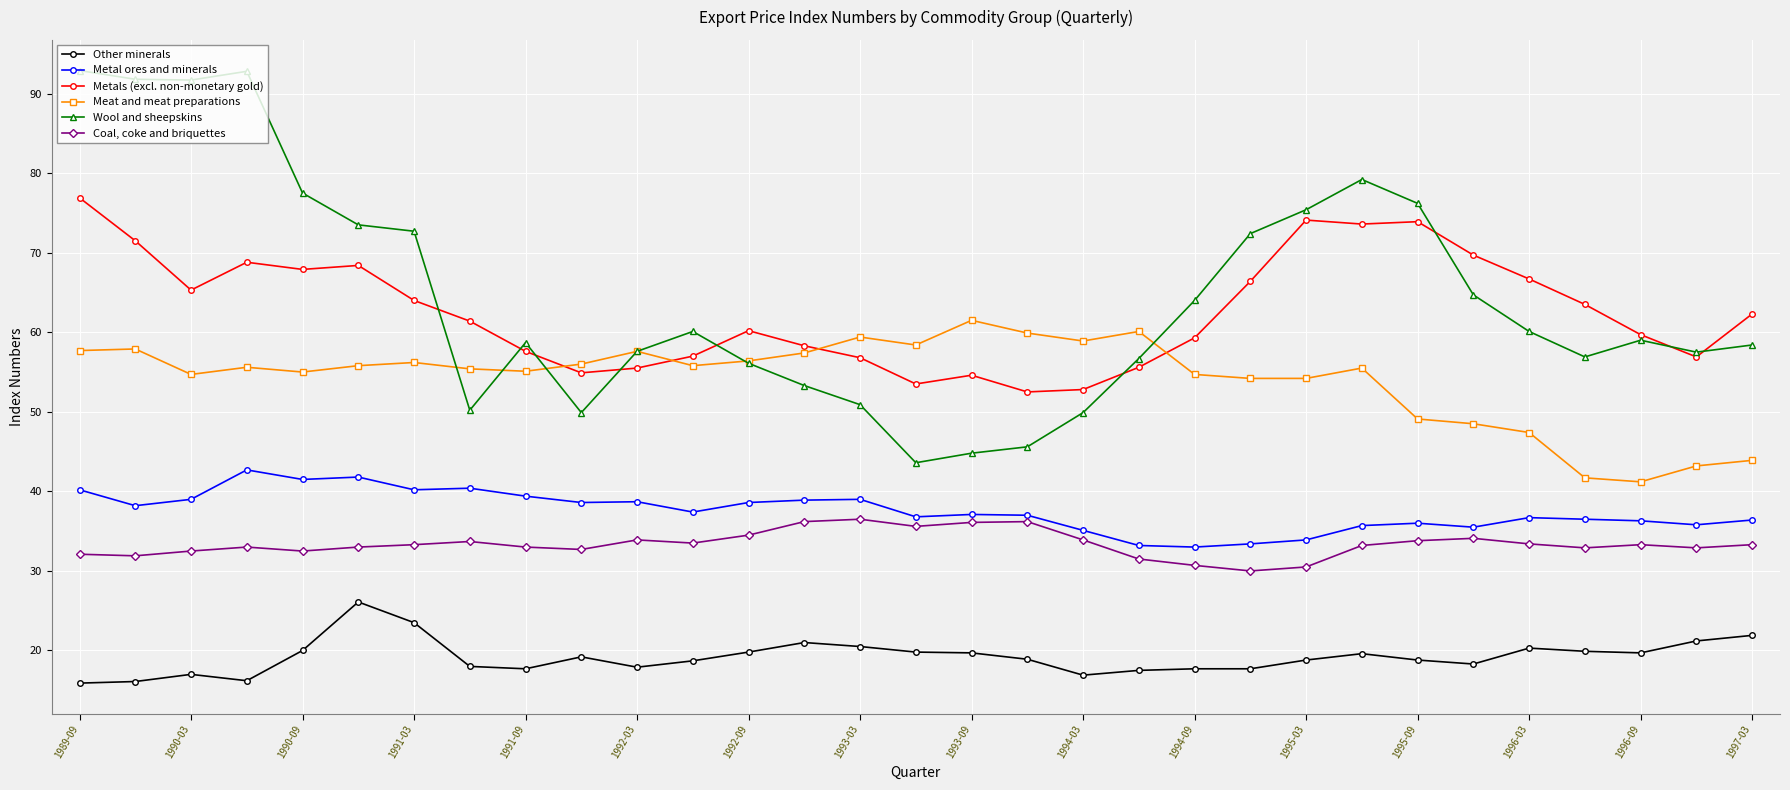

True or false: Metal ores and minerals and Coal, coke and briquettes cross at least once.

False